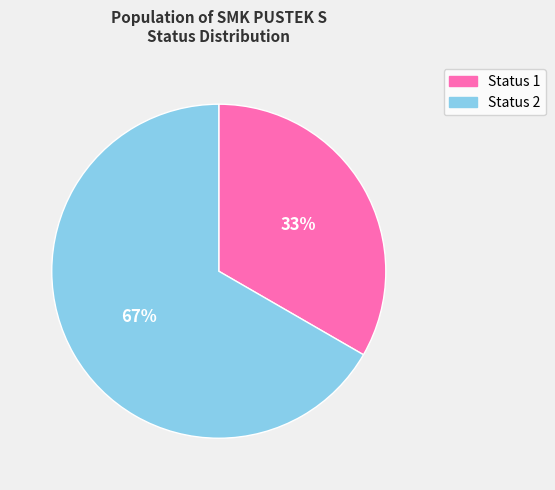

To the nearest percent, what is the average slice percentage?

50%